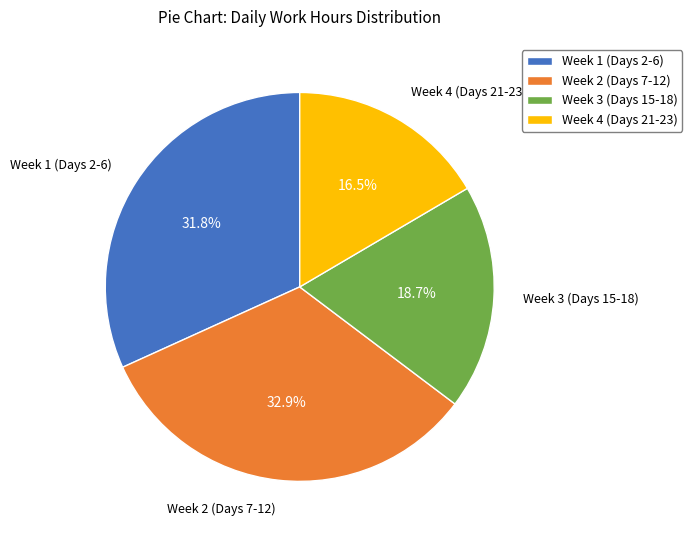

What portion of the pie excludes Week 1 (Days 2-6)?

68.2%